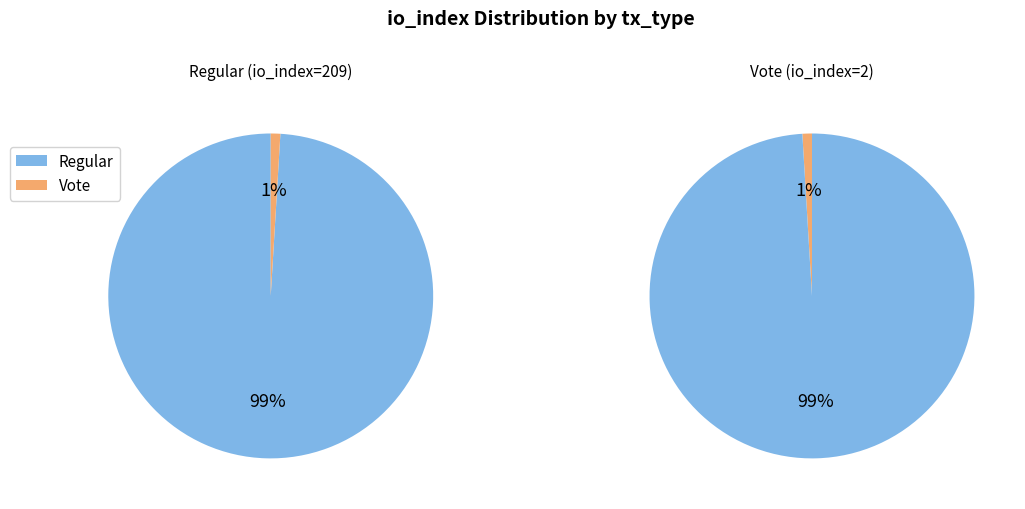

What percentage is the 1 slice, to the nearest percent?

1%